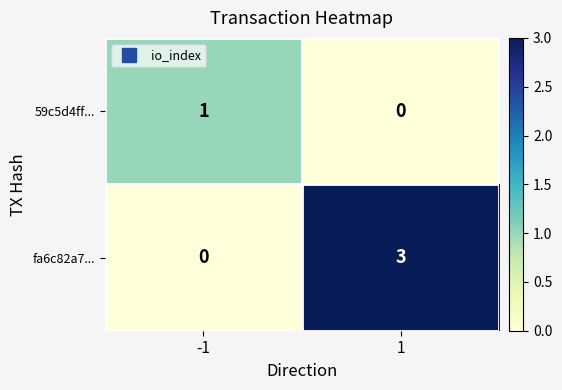

Which series has the largest total across all categories?

fa6c82a7...